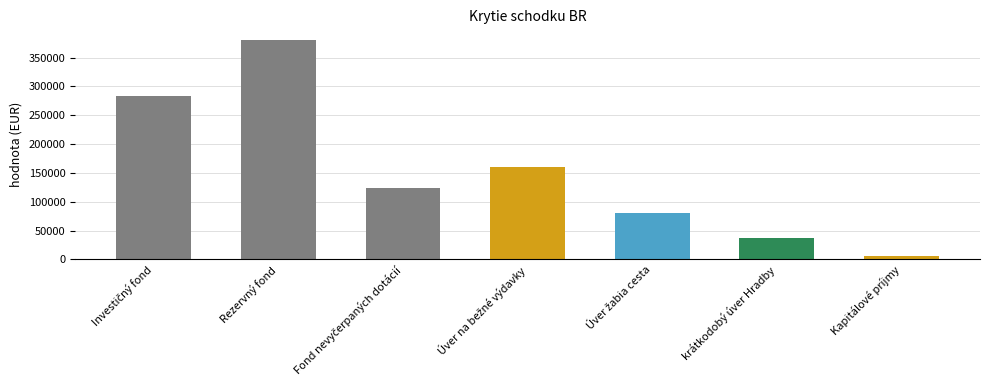

Which category has the highest value across all series?

Rezervný fond